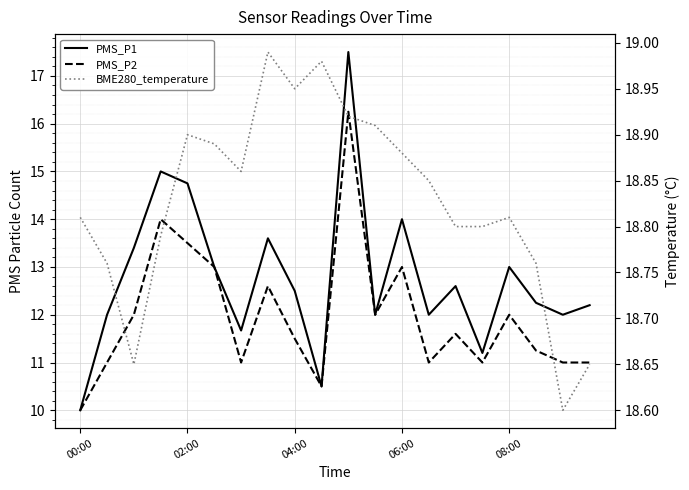

The value of BME280_temperature at 08:00 is 31.1. True or false?

False